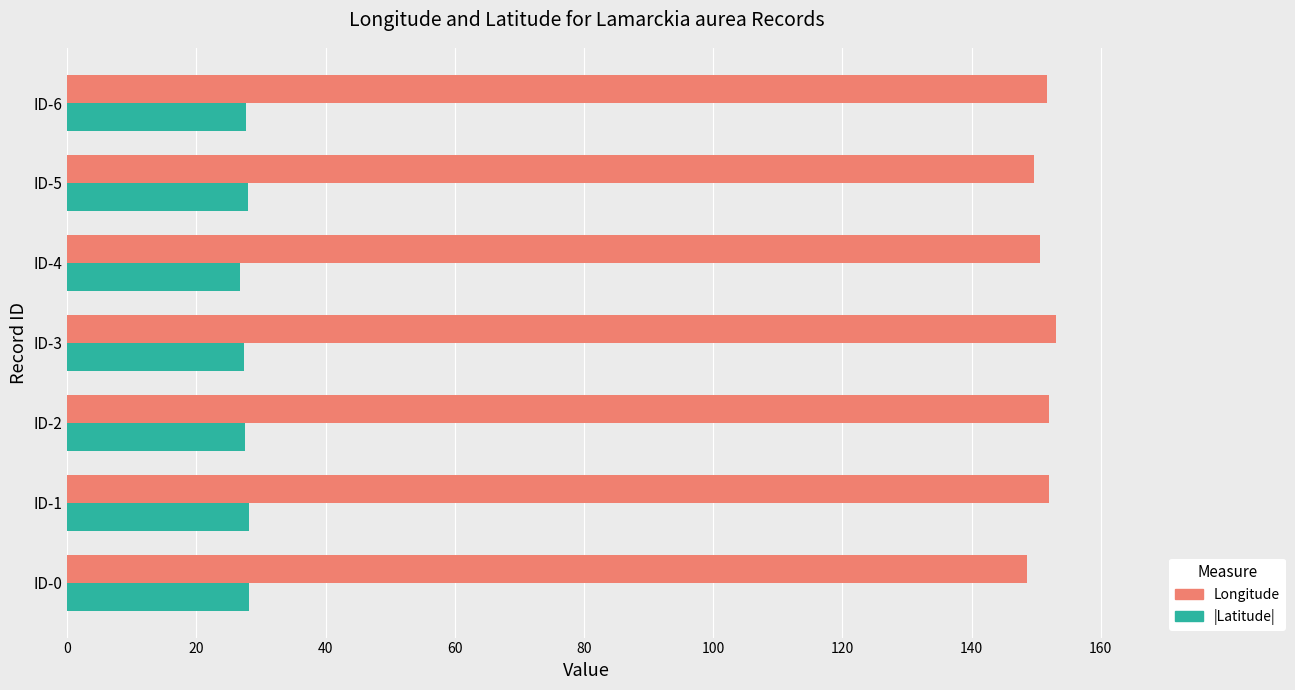

What is the lowest value of the Longitude series?

148.6